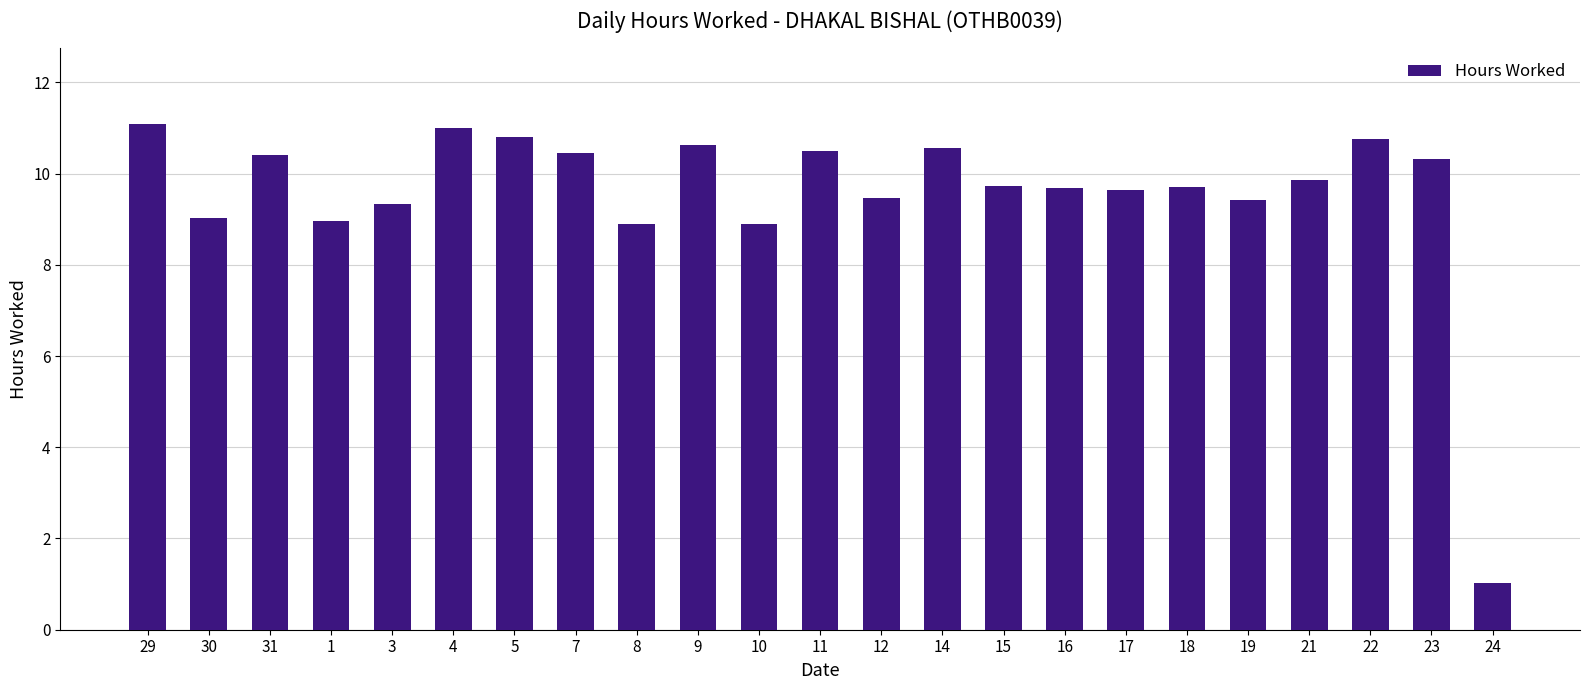

What is the maximum value shown in the chart?

11.1